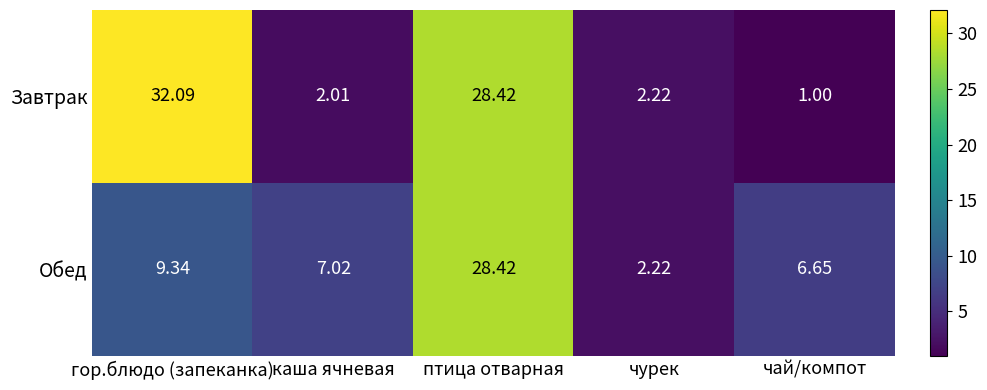

What is the greatest value displayed?

32.1